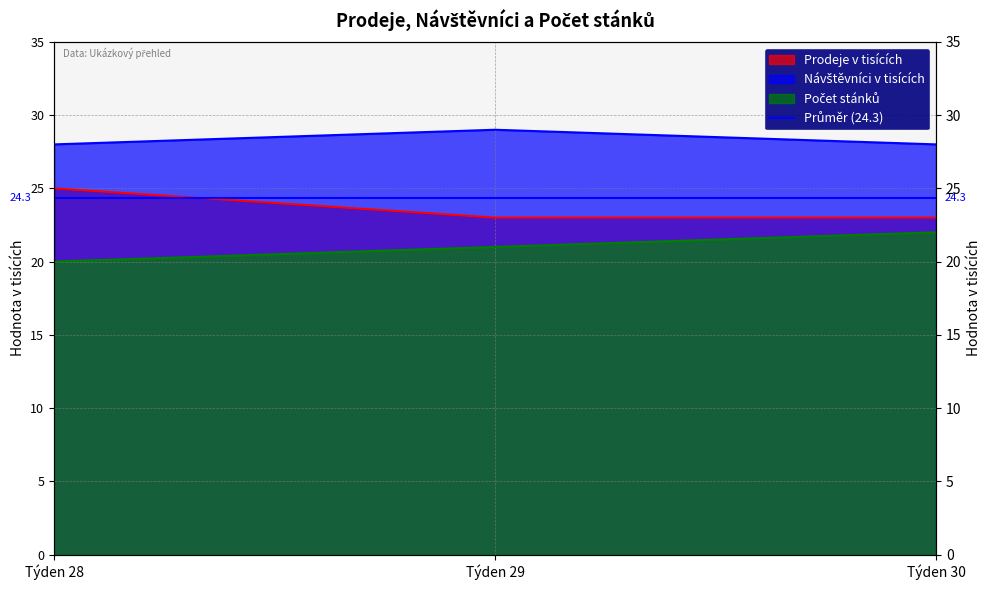

What are all the series names shown in the legend?

Prodeje v tisících, Návštěvníci v tisících, Počet stánků